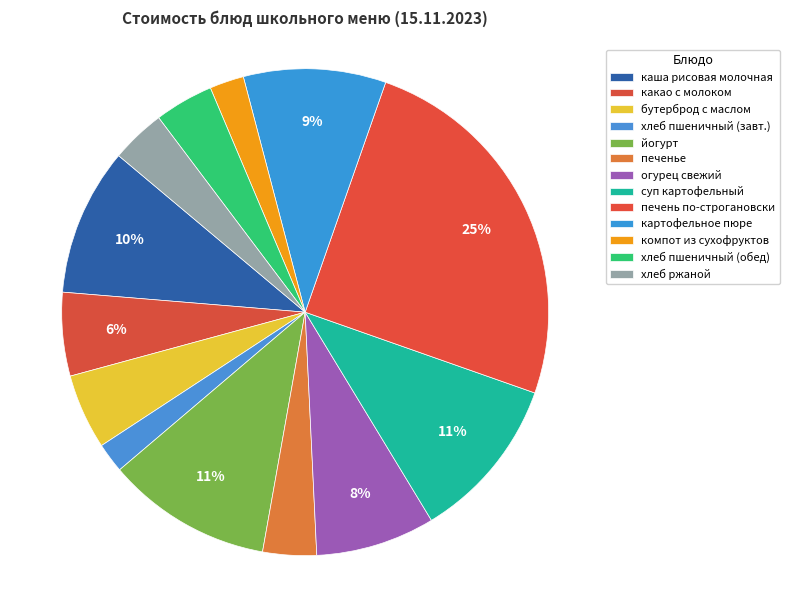

To the nearest percent, what portion does бутерброд с маслом represent?

5%